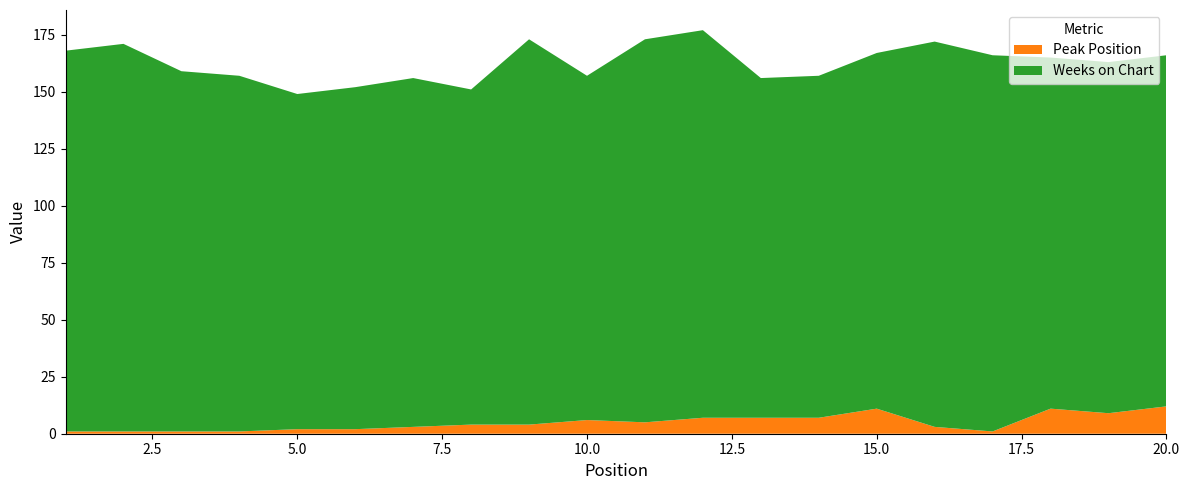

Reading left to right, transcribe all the data shown in this chart.

Peak Position: 1=1	2=1	3=1	4=1	5=2	6=2	7=3	8=4	9=4	10=6	11=5	12=7	13=7	14=7	15=11	16=3	17=1	18=11	19=9	20=12
Weeks on Chart: 1=167	2=170	3=158	4=156	5=147	6=150	7=153	8=147	9=169	10=151	11=168	12=170	13=149	14=150	15=156	16=169	17=165	18=154	19=154	20=154